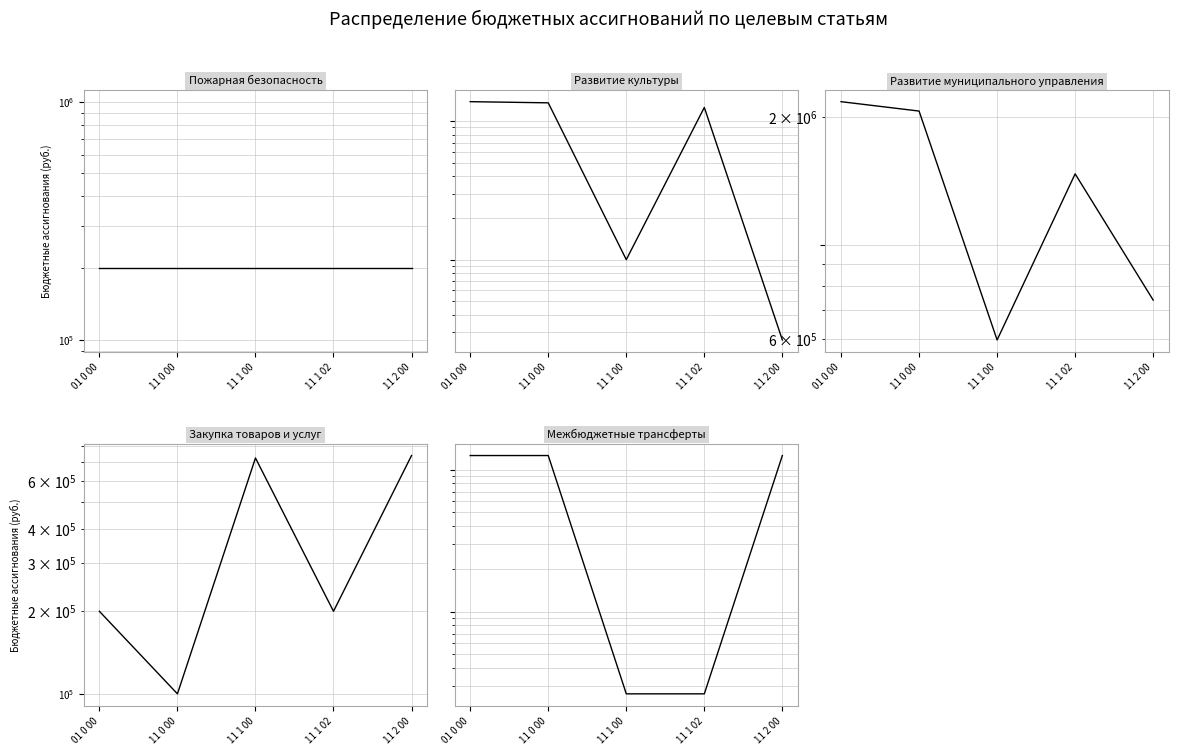

At which label is Закупка товаров и услуг closest to 420000?

01 0 00